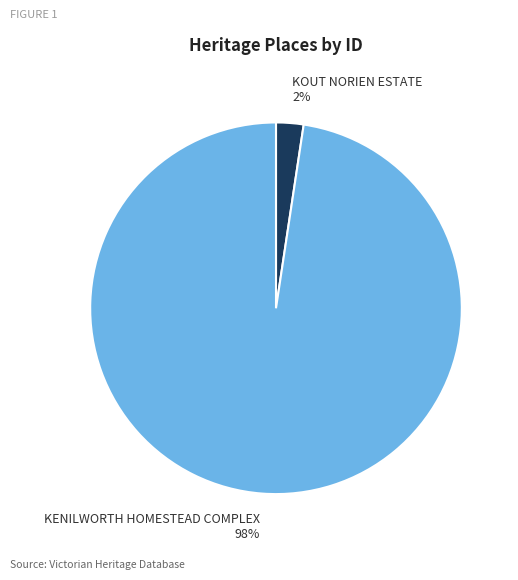

Do KOUT NORIEN ESTATE and KENILWORTH HOMESTEAD COMPLEX together represent more than half of the pie?

Yes